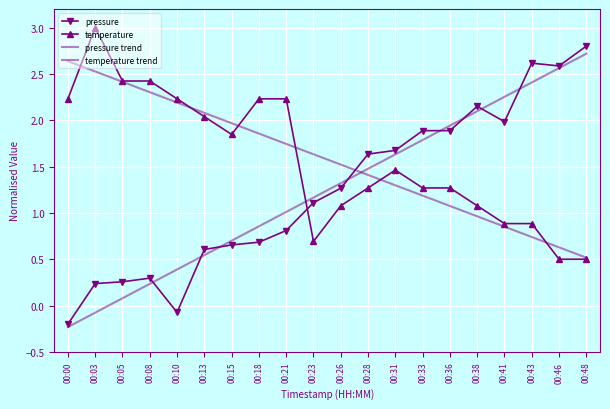

Which series has the largest total across all categories?

temperature